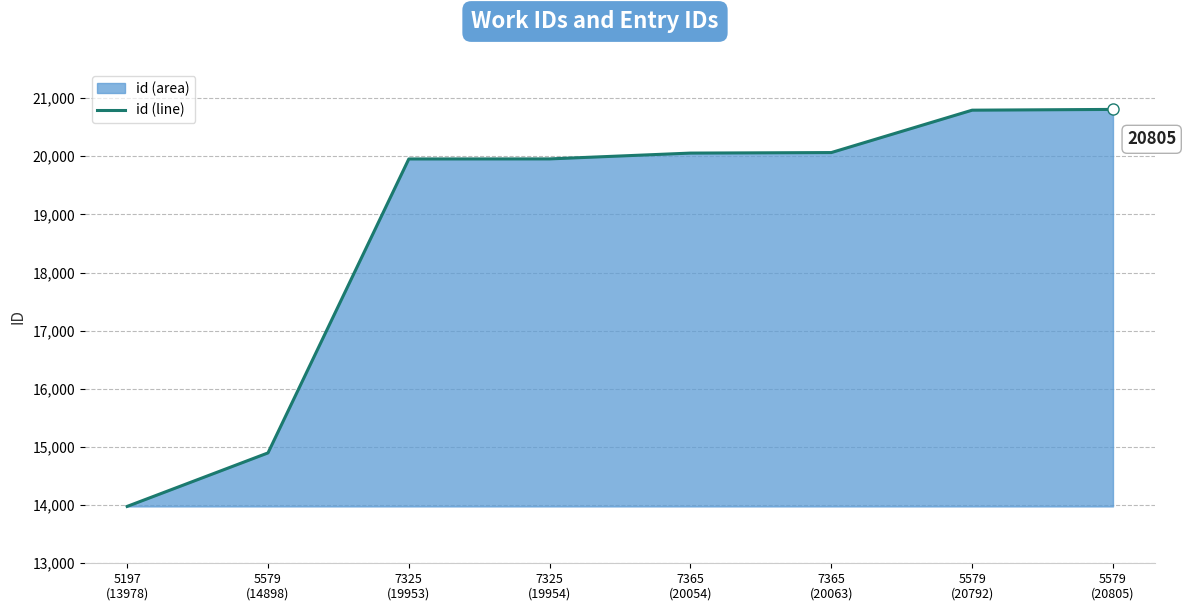

What is the difference between the maximum and minimum values?

6827